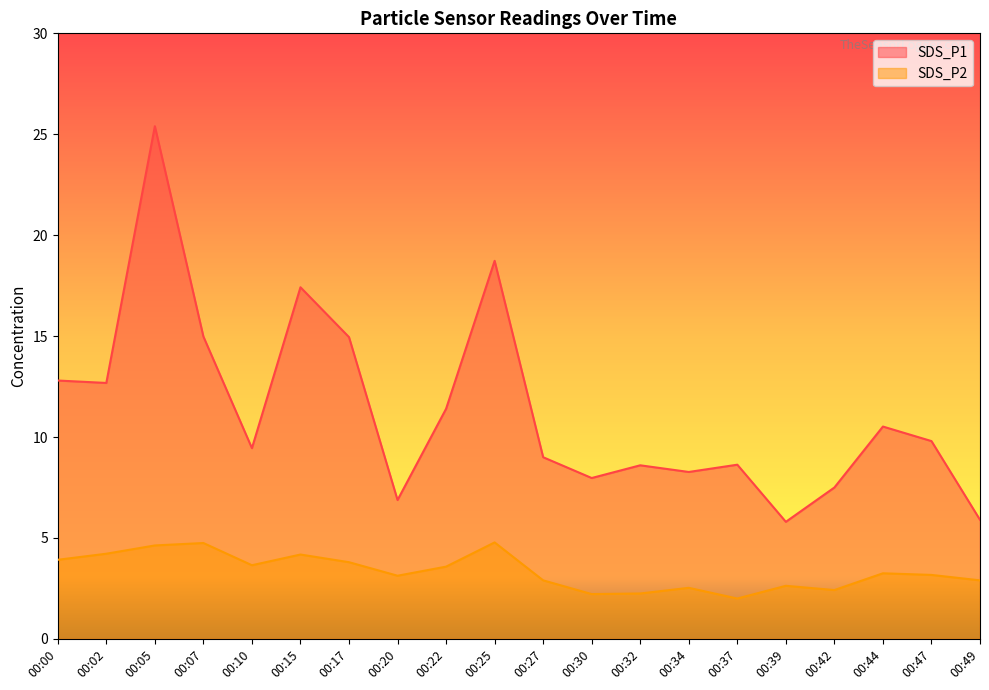

True or false: SDS_P2 and SDS_P1 cross at least once.

False